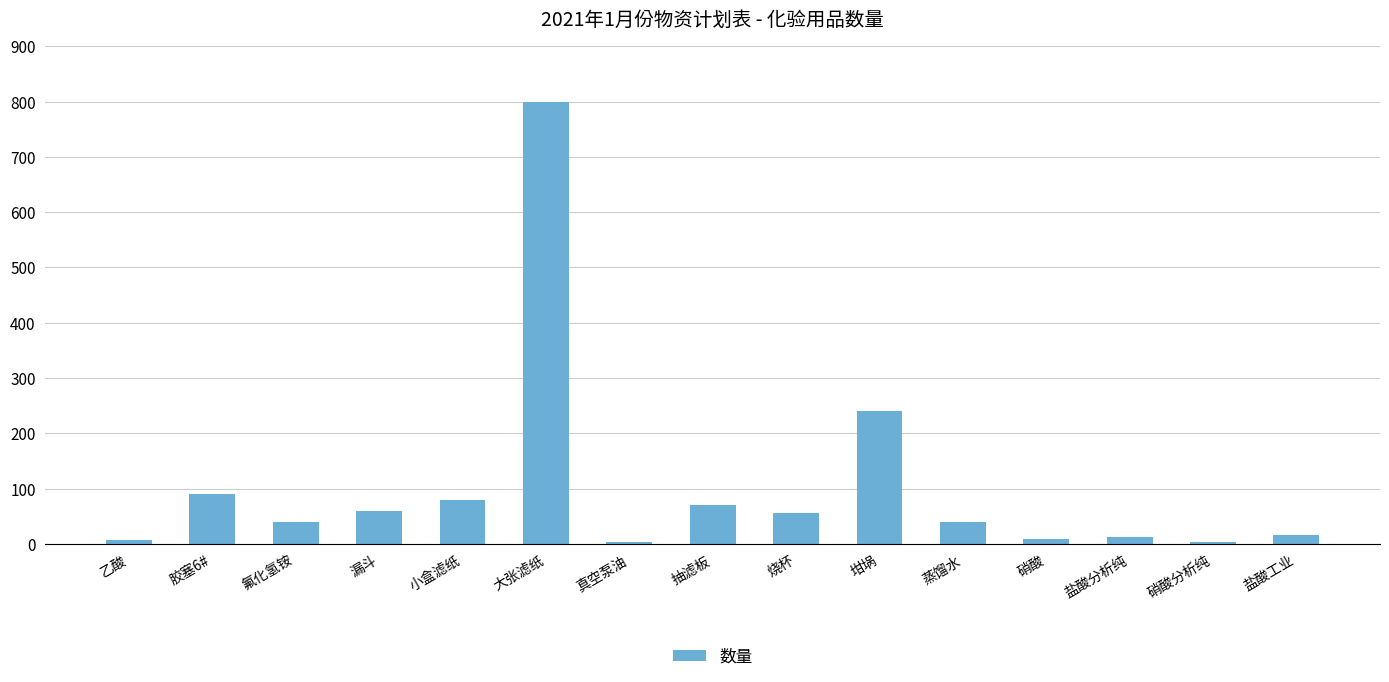

Does the chart contain stacked bars?

No